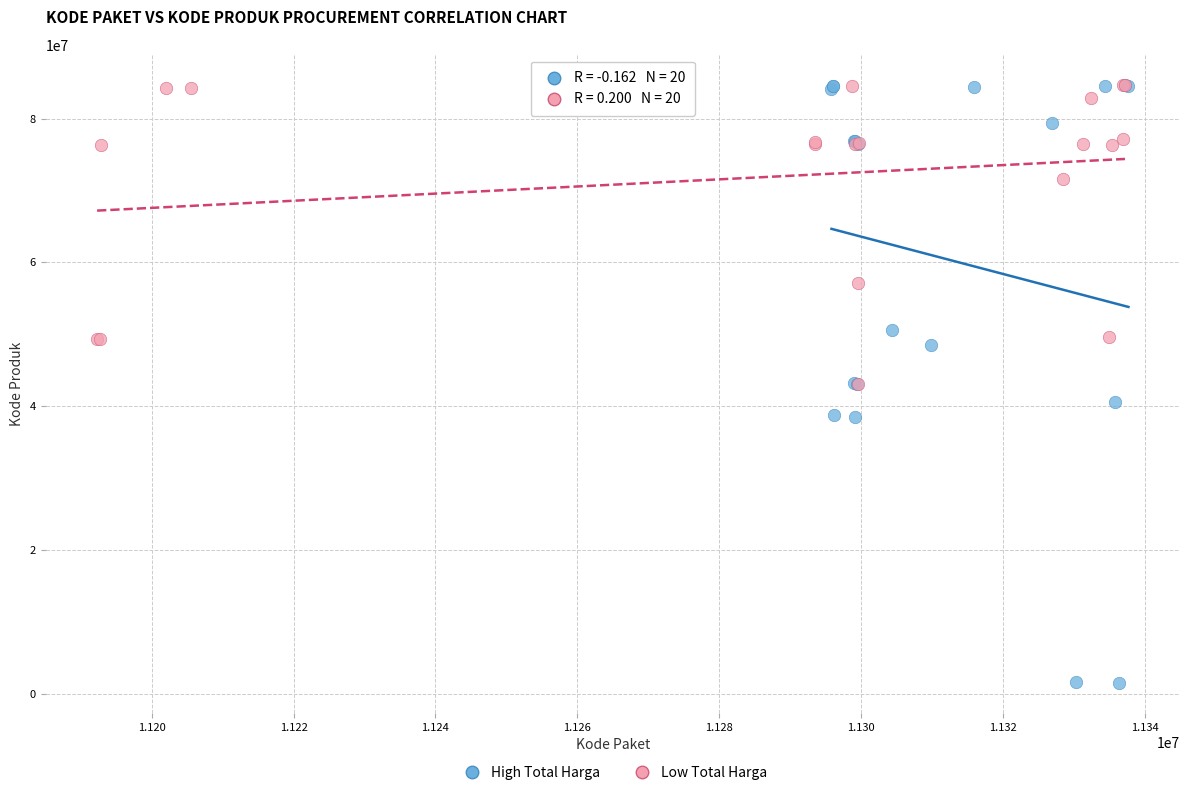

Which series reaches the minimum Y coordinate?

High Total Harga